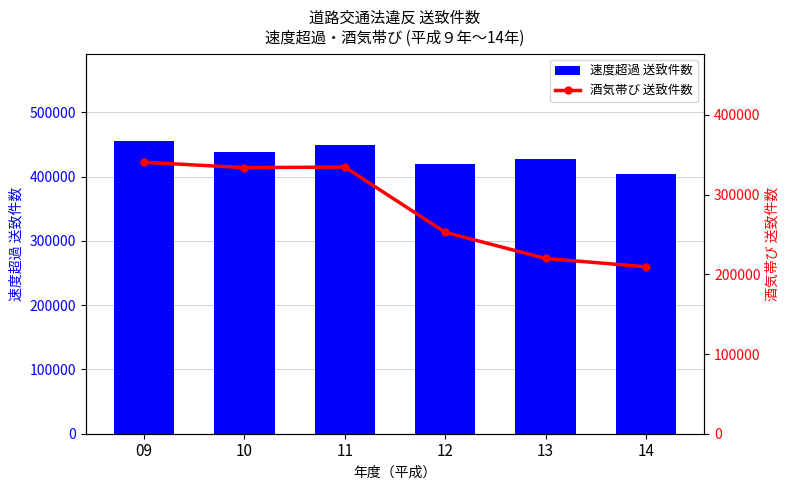

Which has a higher value, 13 or 10?

10